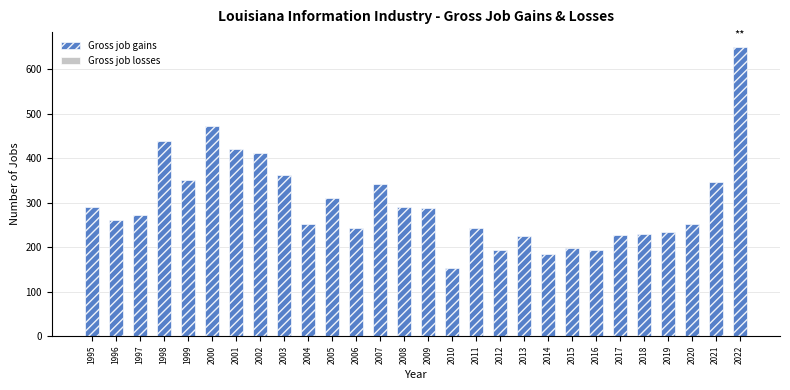

What is the value of the 6th bar from the left?

473